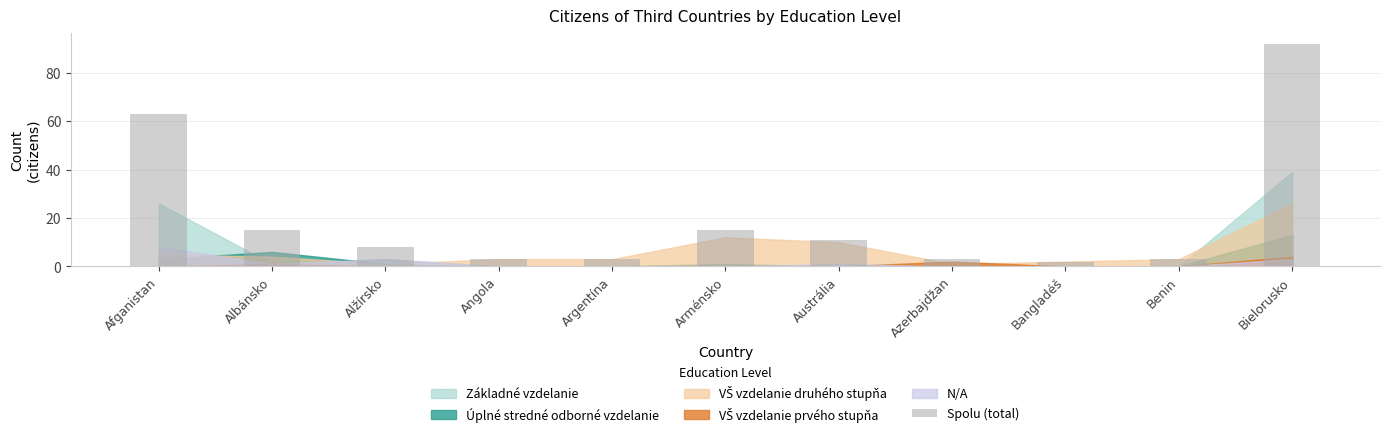

What is the label of the 10th bar from the right?

Albánsko